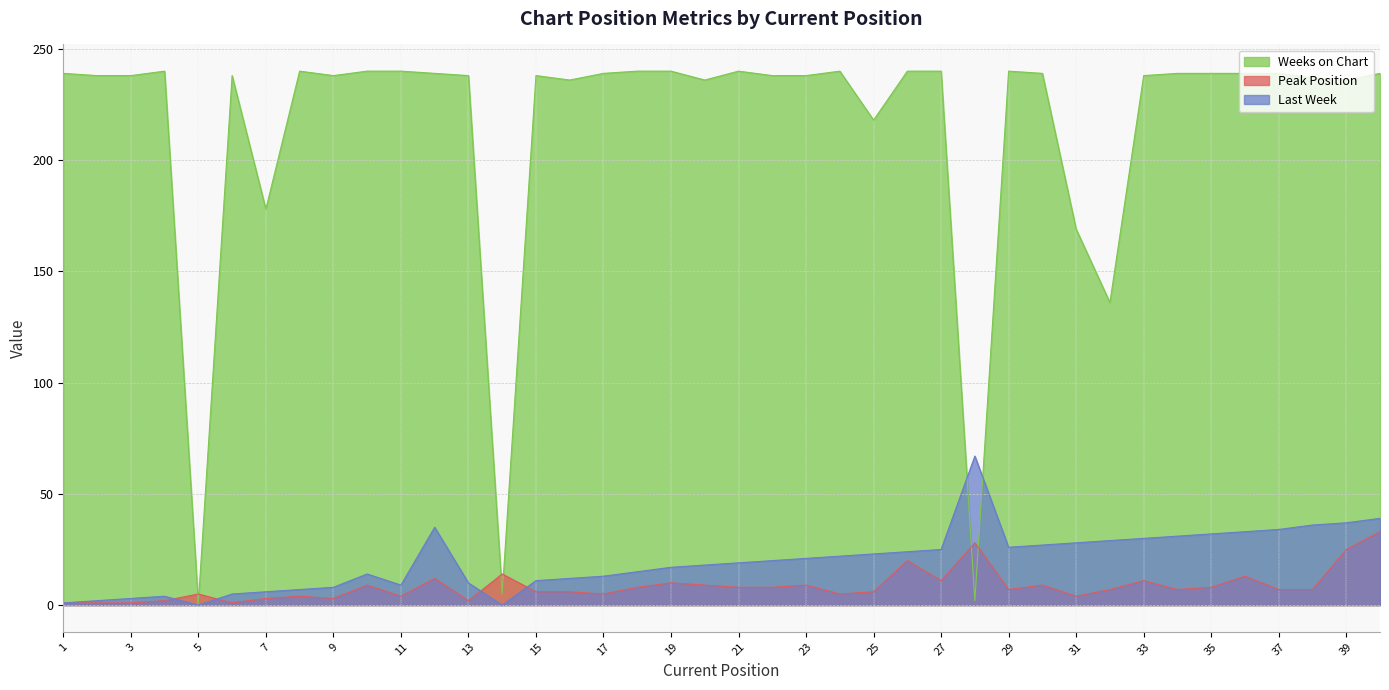

True or false: Peak Position and Weeks on Chart intersect in this chart.

True